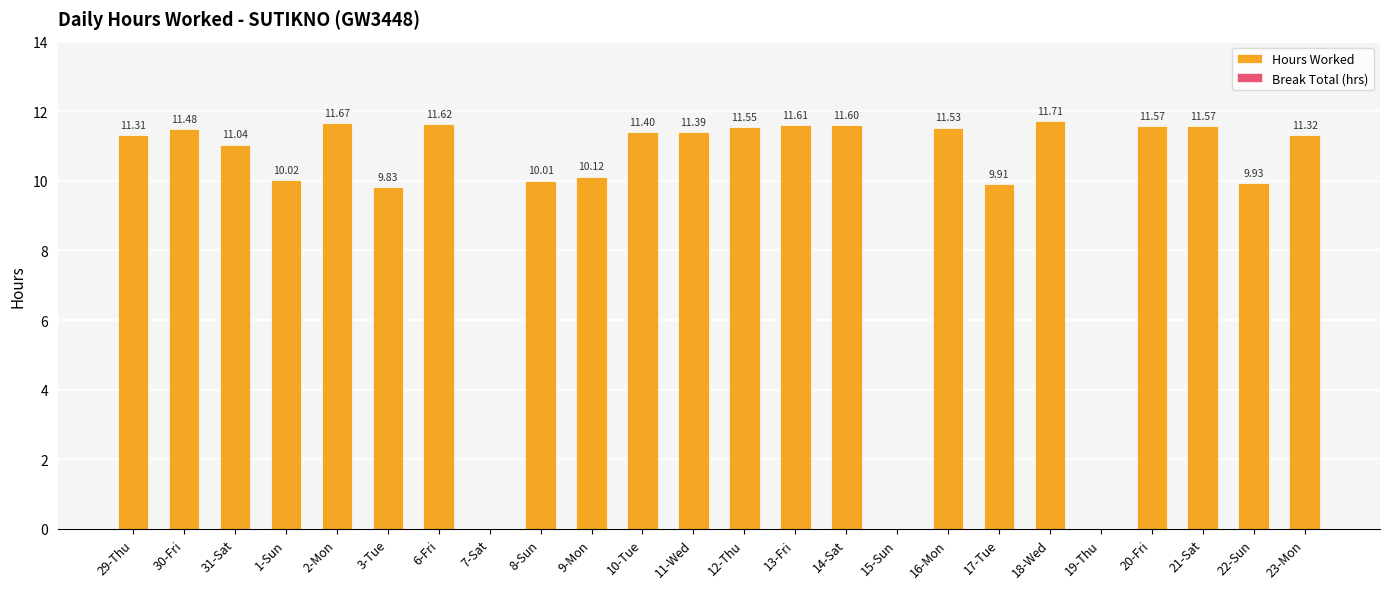

What is the change in value from 31-Sat to 12-Thu?

+0.5